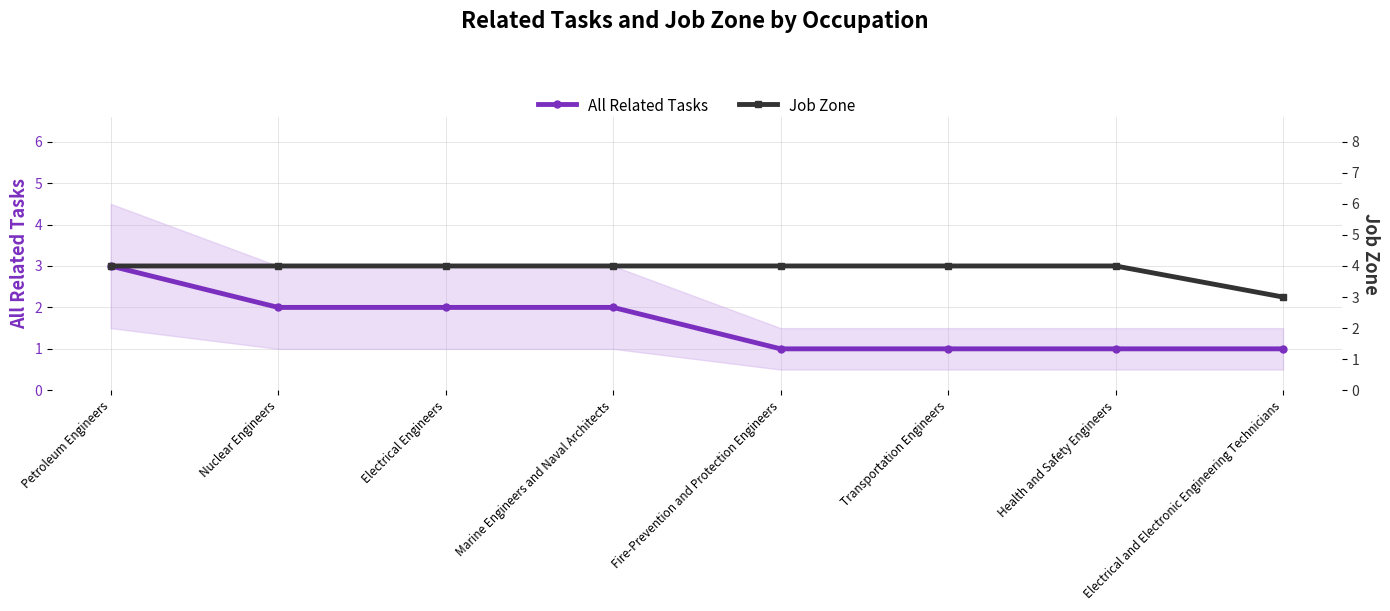

Rank the series by their average value, from lowest to highest.

All Related Tasks, Job Zone